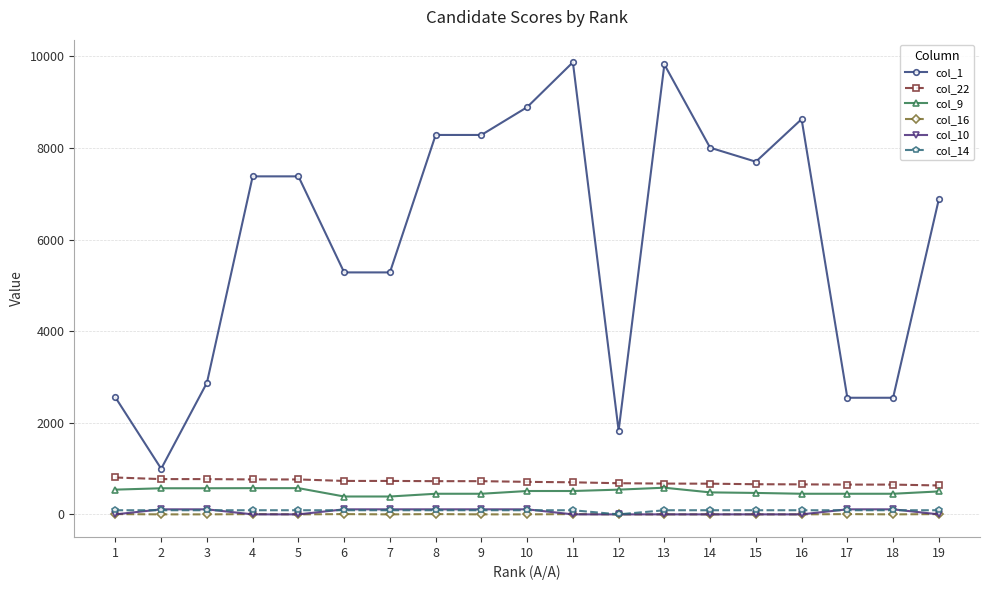

True or false: col_1 has more than 0 points higher than both neighbors.

True